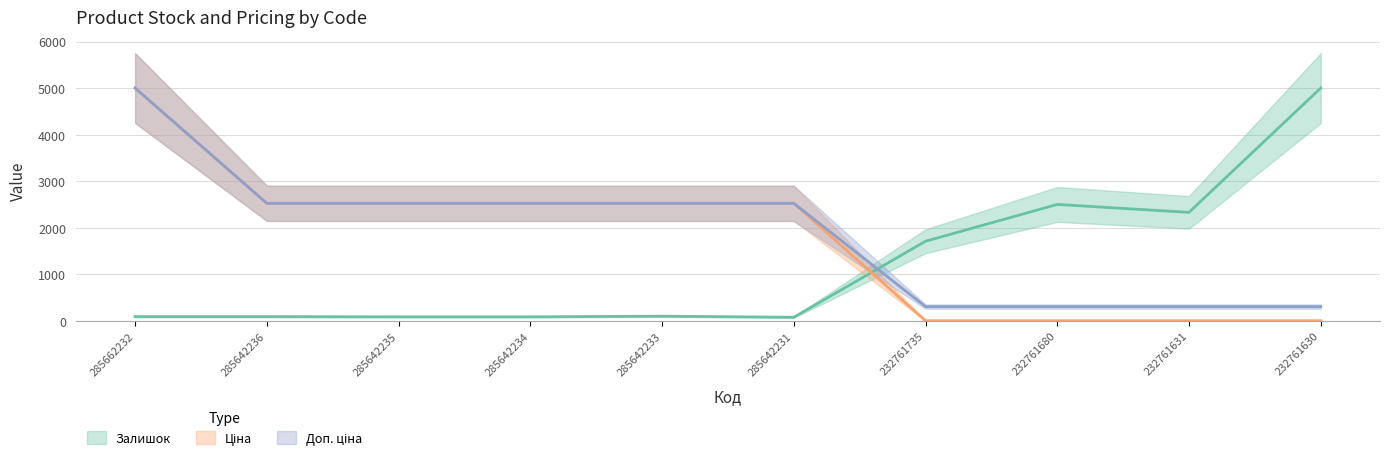

Between 285642233 and 232761680, which is larger?

232761680